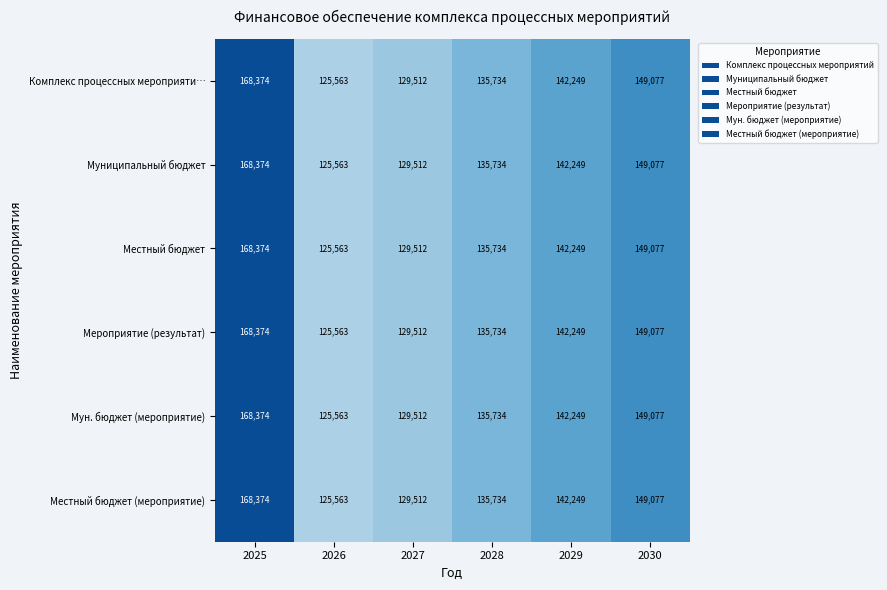

Count the number of data series in this chart.

6